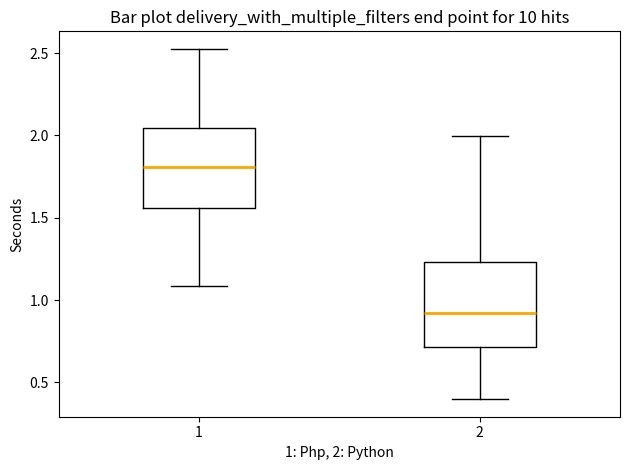

Reading left to right, read every box against the y-axis: the position of its median line, the range the box covers, and the ends of its whiskers. The values are not printed on the chart, so give them approximately, as read against the axis.

1: median 1.80, box 1.55 to 2.05, whiskers 1.10 to 2.55
2: median 0.90, box 0.70 to 1.25, whiskers 0.40 to 2.00